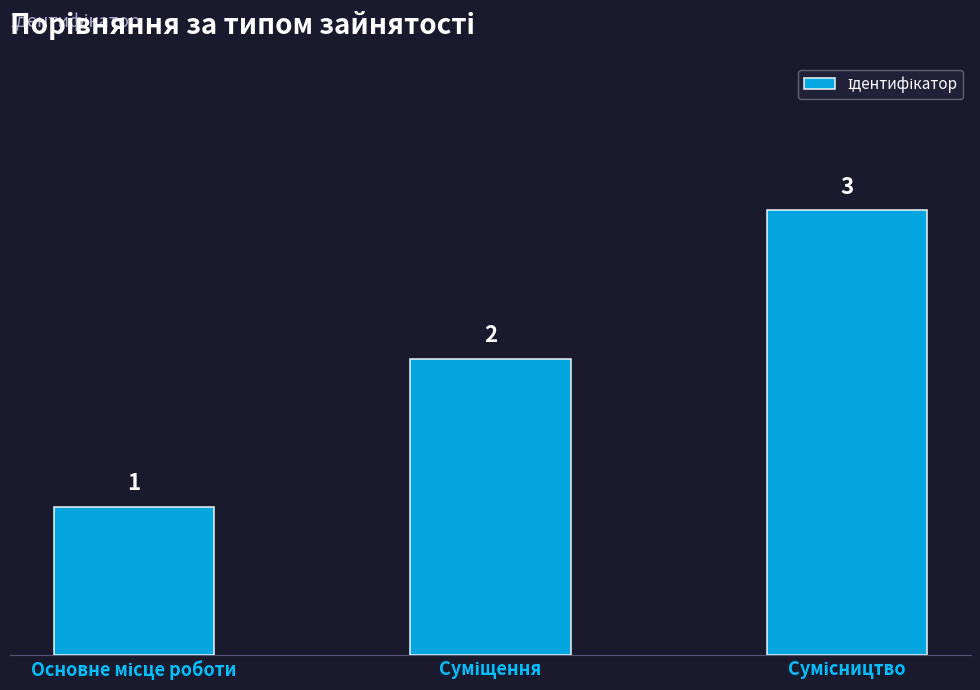

Count the values in the range 1 to 3.

3